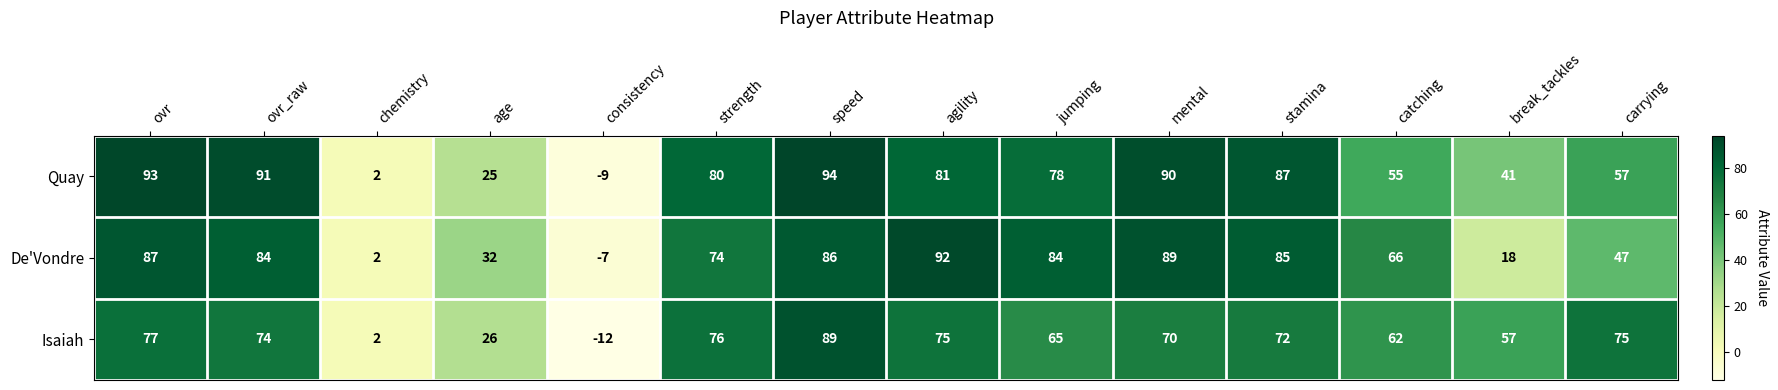

At which category does the chart reach its minimum across all series?

consistency